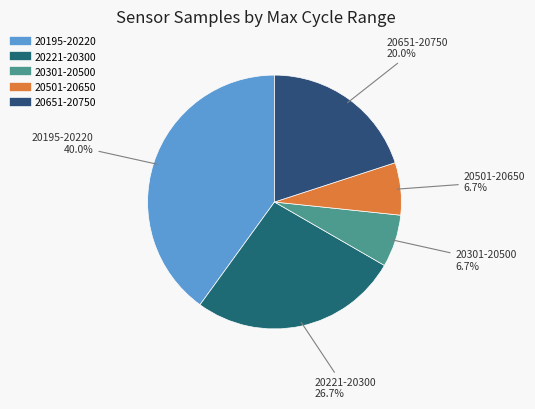

Does any single category account for the majority?

No